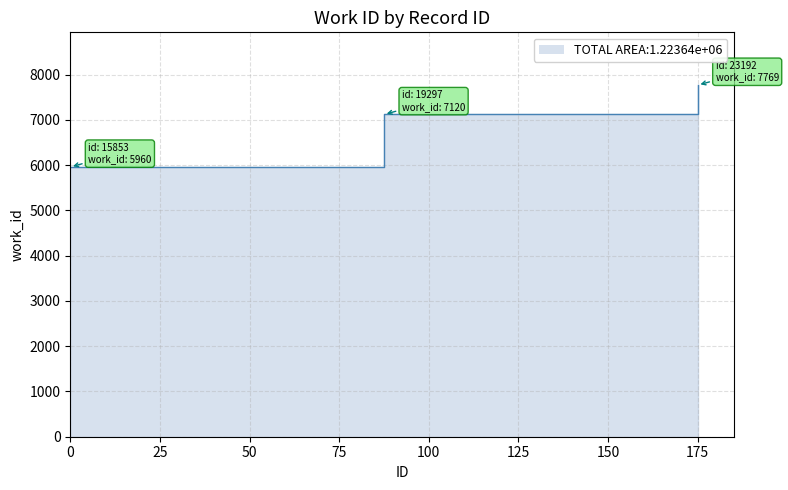

What is the change in value from 15853 to 19297?

+1160